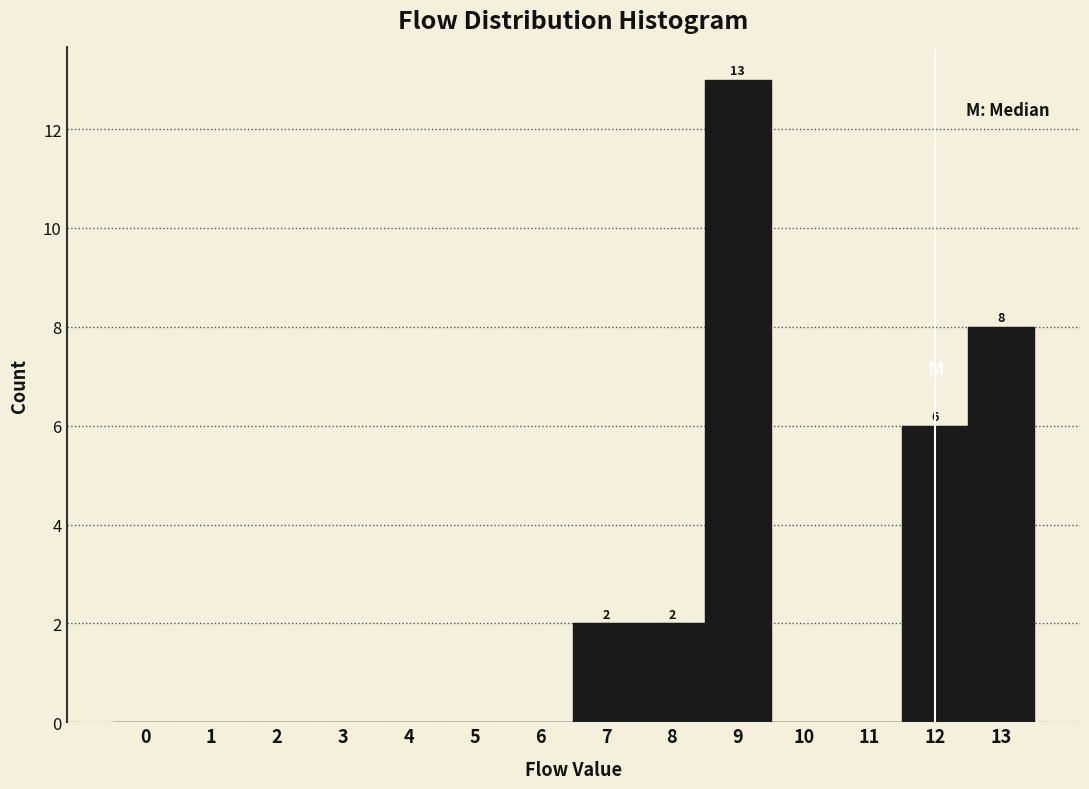

Over which range of the x-axis is the bar tallest?

8.5 to 9.5